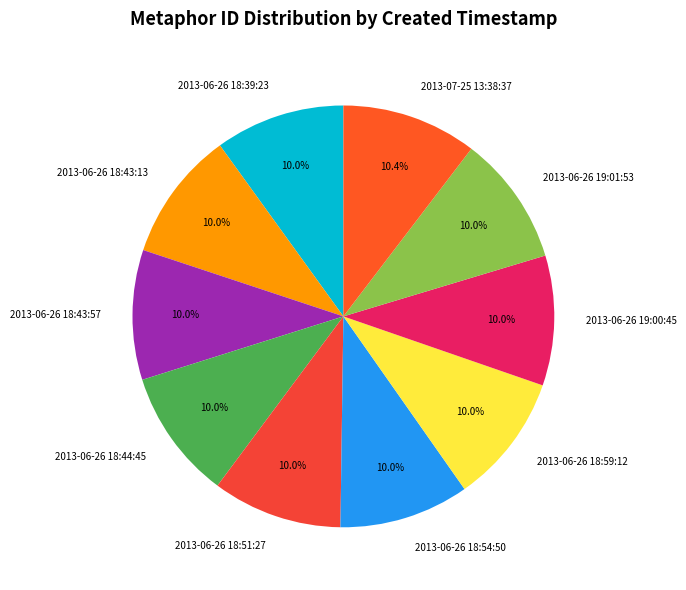

How many slices are in this pie chart?

10